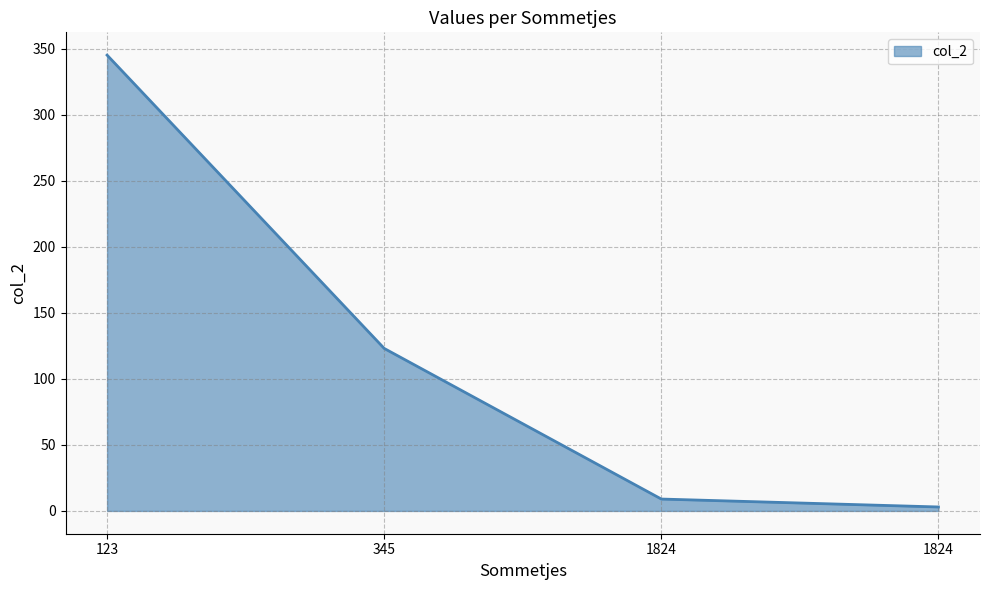

Reading right to left, what are all the values shown in this chart?

3	9	123	345